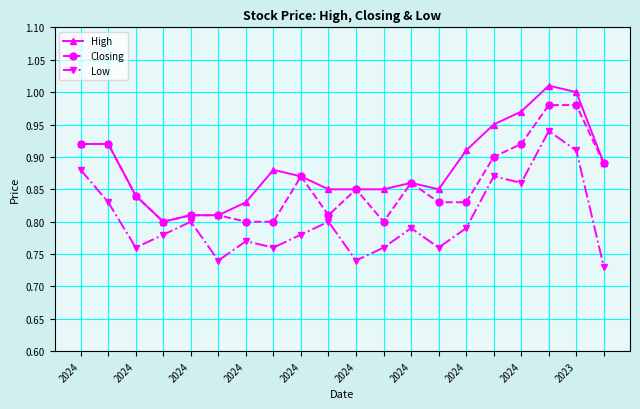

What is the difference between the maximum and minimum values in the Closing series?

0.2